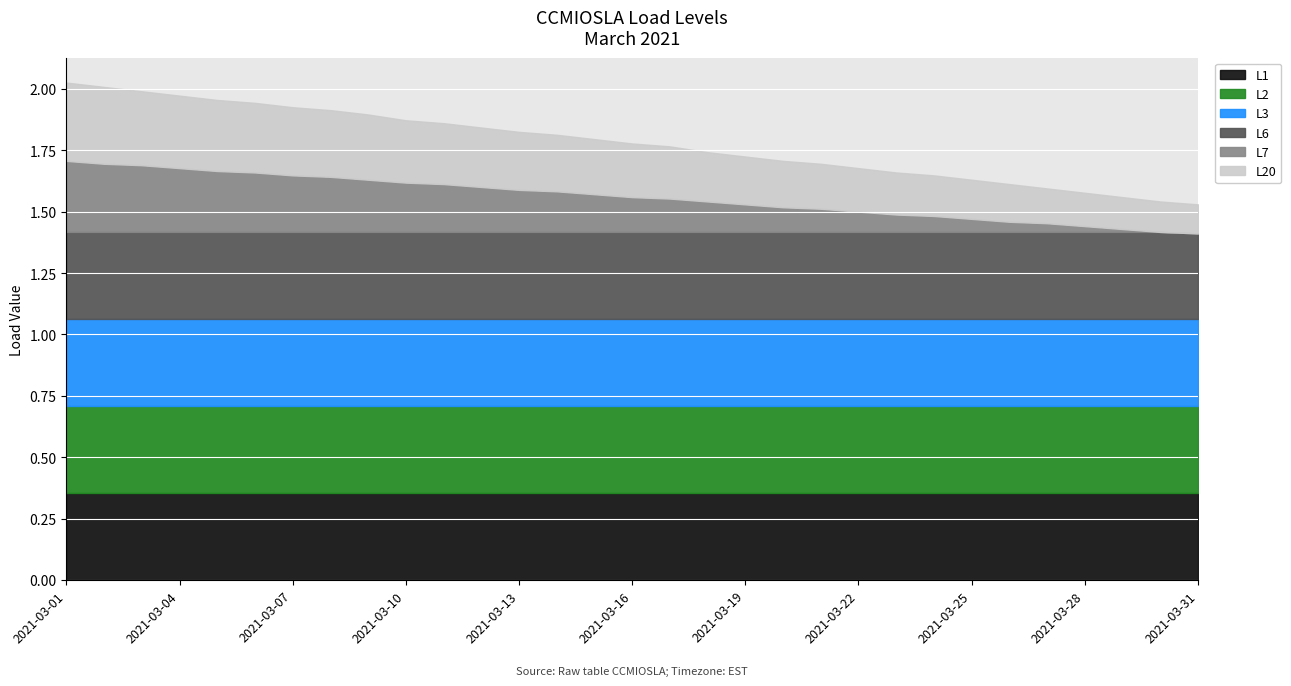

True or false: L7 has a value of 0.0 at 2021-03-31.

True